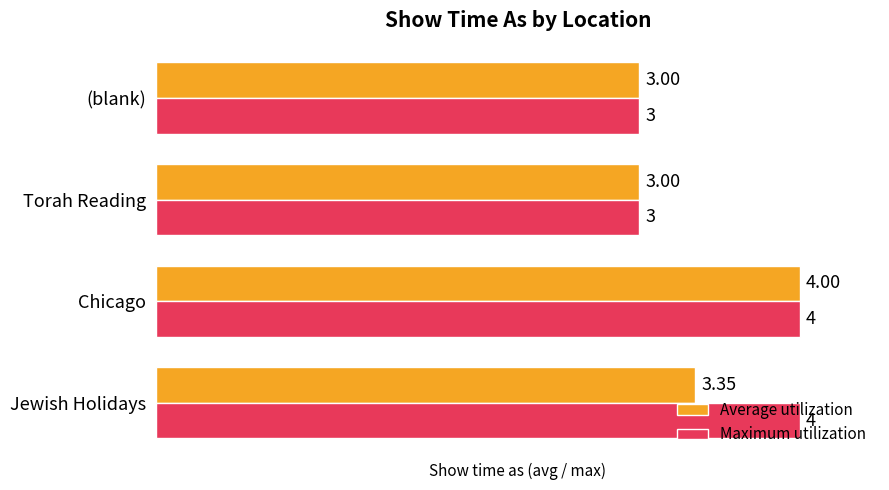

List the series in order of their overall mean, highest first.

Maximum utilization, Average utilization